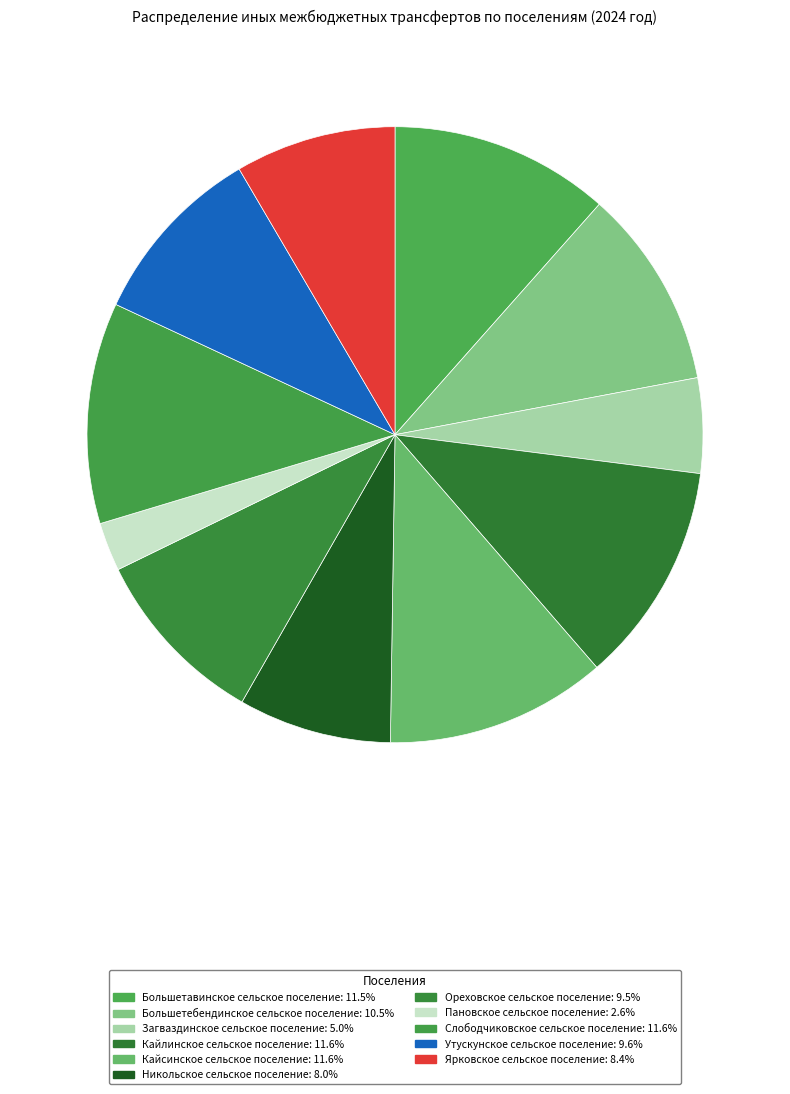

Rank the categories by value from lowest to highest.

Пановское сельское поселение, Загваздинское сельское поселение, Никольское сельское поселение, Ярковское сельское поселение, Ореховское сельское поселение, Утускунское сельское поселение, Большетебендинское сельское поселение, Большетавинское сельское поселение, Кайлинское сельское поселение, Кайсинское сельское поселение, Слободчиковское сельское поселение